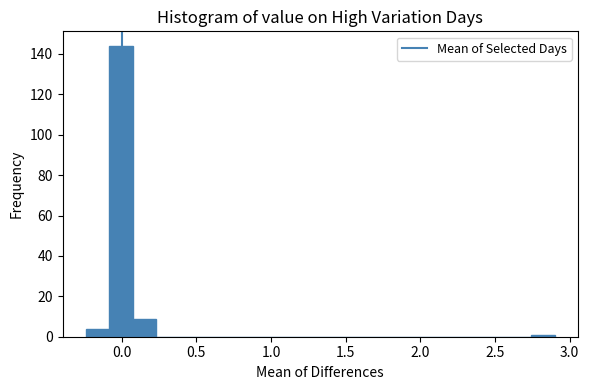

Read against the x-axis, roughly where is the centre of the tallest bar?

0.00